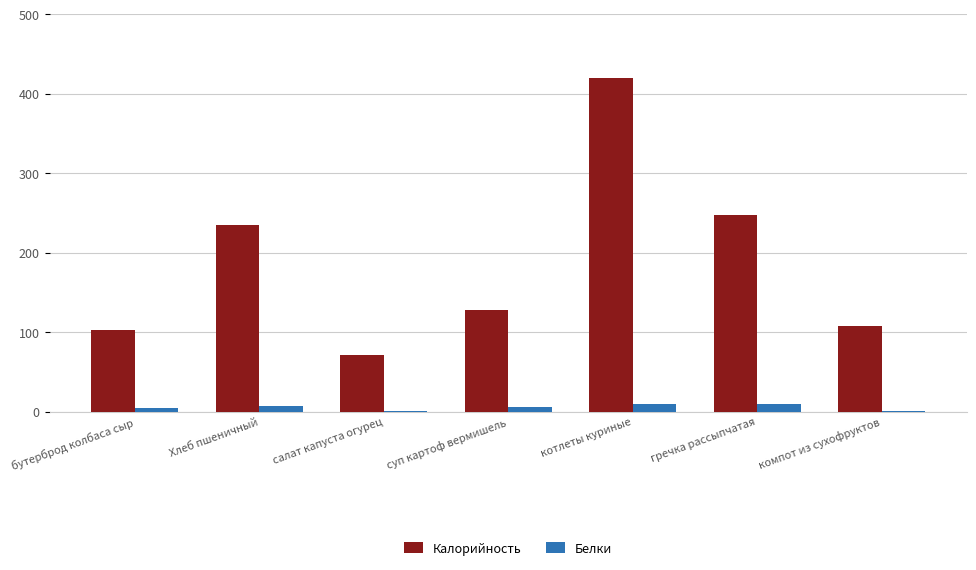

What is the sum of the Белки values at котлеты куриные and салат капуста огурец?

10.8